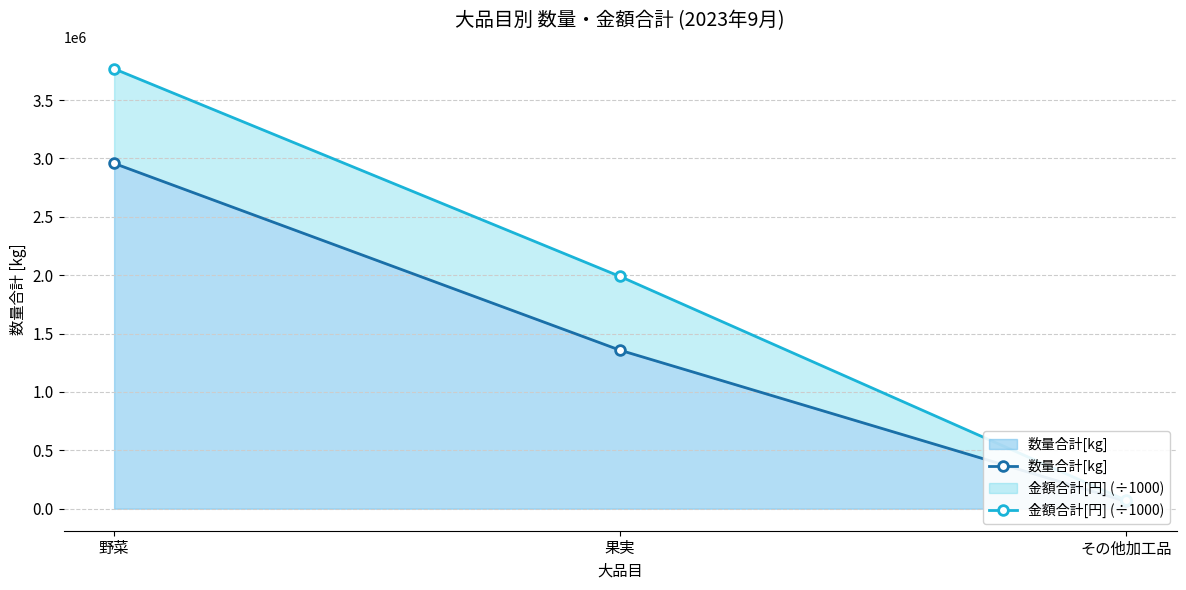

True or false: 金額合計[円] (÷1000) has a value of 1989391.1 at 果実.

True